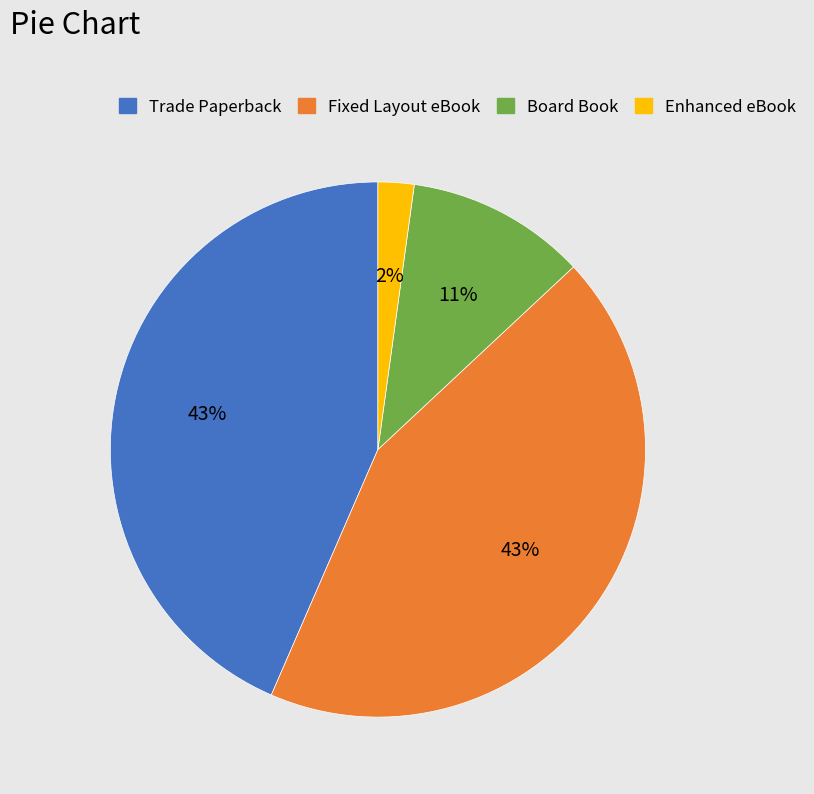

Is the sum of Board Book and Trade Paperback greater than half?

Yes